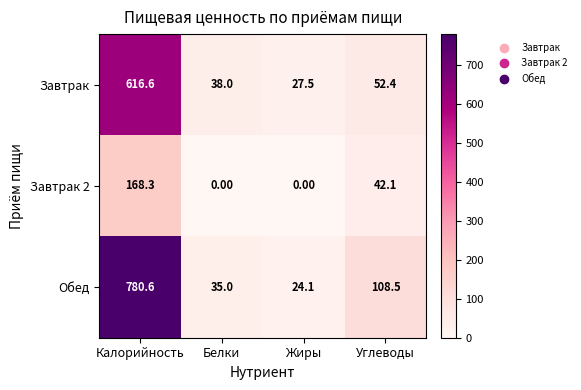

At which category does the chart reach its peak across all series?

Калорийность